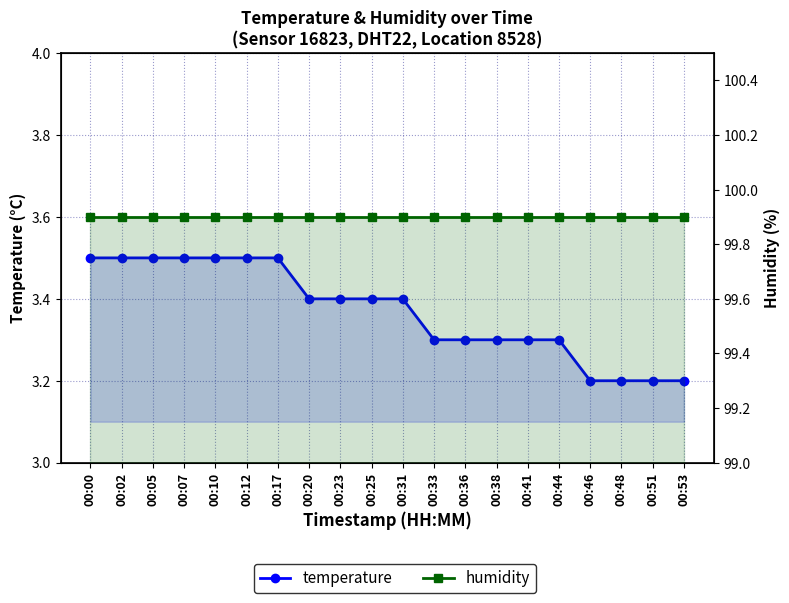

True or false: humidity and temperature cross at least once.

False